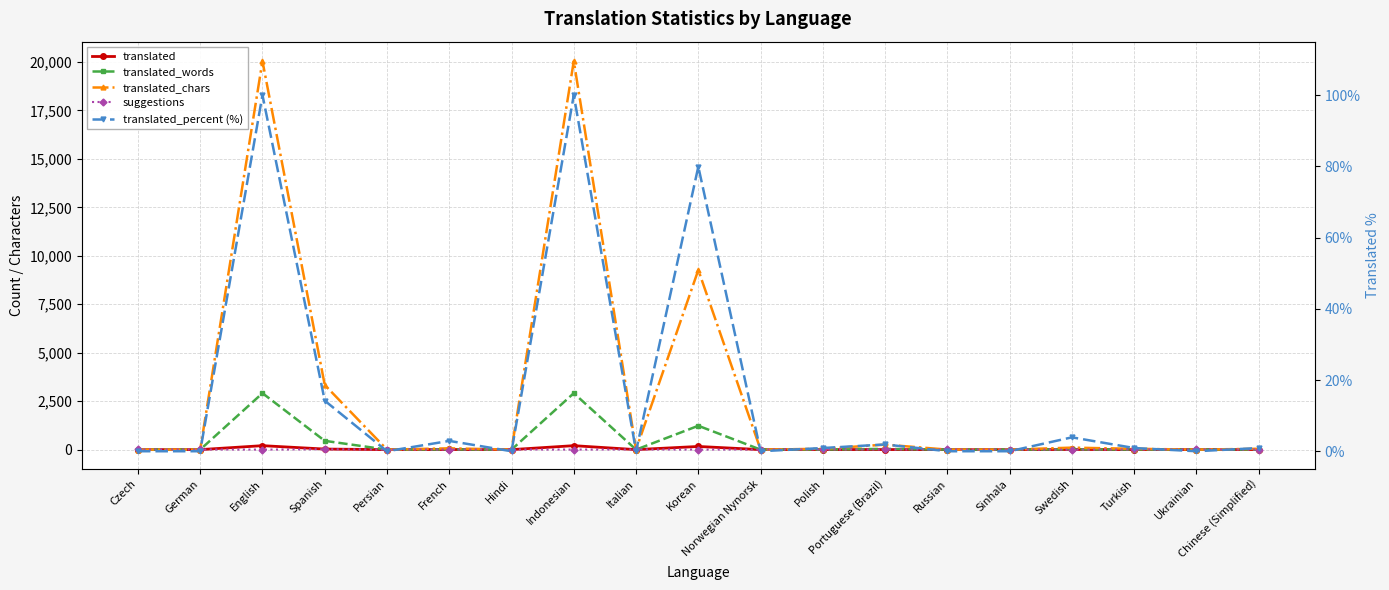

Reading right to left, what are all the values shown in this chart?

translated: Chinese (Simplified)=2.0	Ukrainian=0.0	Turkish=2.0	Swedish=8.0	Sinhala=0.0	Russian=0.0	Portuguese (Brazil)=4.0	Polish=2.0	Norwegian Nynorsk=0.0	Korean=163.0	Italian=0.0	Indonesian=204.0	Hindi=0.0	French=6.0	Persian=0.0	Spanish=29.0	English=204.0	German=0.0	Czech=0.0
translated_words: Chinese (Simplified)=4.0	Ukrainian=0.0	Turkish=4.0	Swedish=14.0	Sinhala=0.0	Russian=0.0	Portuguese (Brazil)=37.0	Polish=4.0	Norwegian Nynorsk=0.0	Korean=1230.0	Italian=0.0	Indonesian=2912.0	Hindi=0.0	French=10.0	Persian=0.0	Spanish=453.0	English=2912.0	German=0.0	Czech=0.0
translated_chars: Chinese (Simplified)=43.0	Ukrainian=0.0	Turkish=43.0	Swedish=102.0	Sinhala=0.0	Russian=0.0	Portuguese (Brazil)=258.0	Polish=43.0	Norwegian Nynorsk=0.0	Korean=9268.0	Italian=0.0	Indonesian=20049.0	Hindi=0.0	French=66.0	Persian=0.0	Spanish=3336.0	English=20049.0	German=0.0	Czech=0.0
suggestions: Chinese (Simplified)=5.0	Ukrainian=7.0	Turkish=7.0	Swedish=0.0	Sinhala=0.0	Russian=7.0	Portuguese (Brazil)=7.0	Polish=9.0	Norwegian Nynorsk=4.0	Korean=2.0	Italian=7.0	Indonesian=3.0	Hindi=5.0	French=5.0	Persian=4.0	Spanish=18.0	English=0.0	German=6.0	Czech=7.0
translated_percent (%): Chinese (Simplified)=0.9	Ukrainian=0.0	Turkish=0.9	Swedish=3.9	Sinhala=0.0	Russian=0.0	Portuguese (Brazil)=1.9	Polish=0.9	Norwegian Nynorsk=0.0	Korean=79.9	Italian=0.0	Indonesian=100.0	Hindi=0.0	French=2.9	Persian=0.0	Spanish=14.2	English=100.0	German=0.0	Czech=0.0